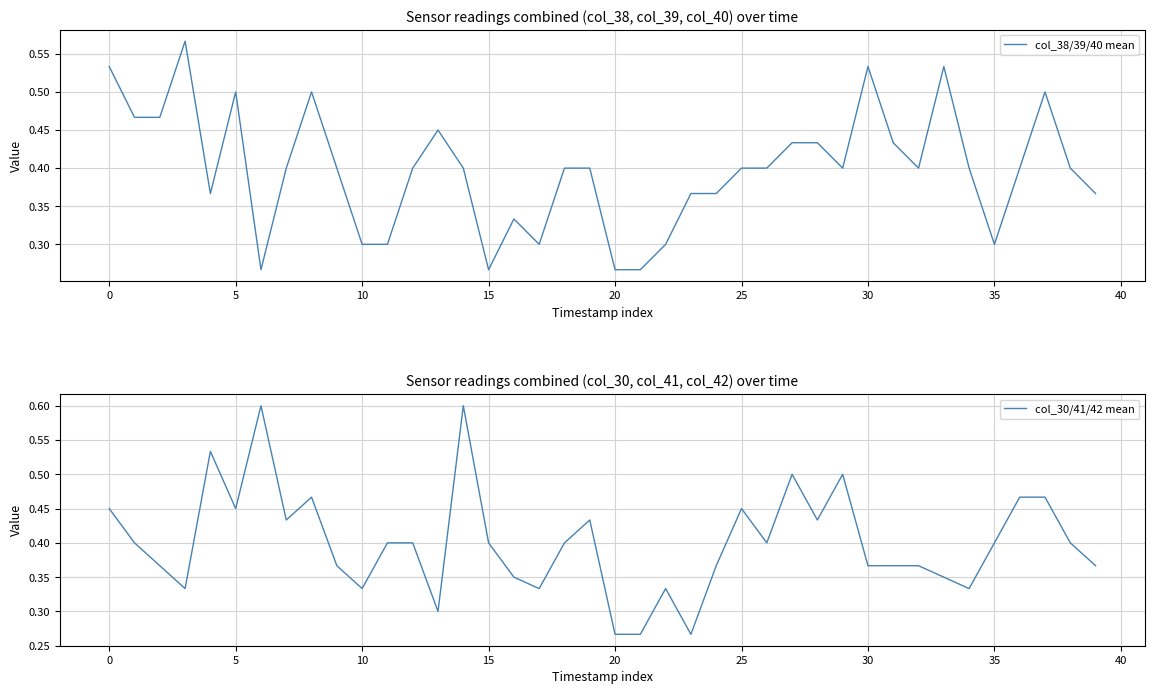

Count the number of data series in this chart.

2